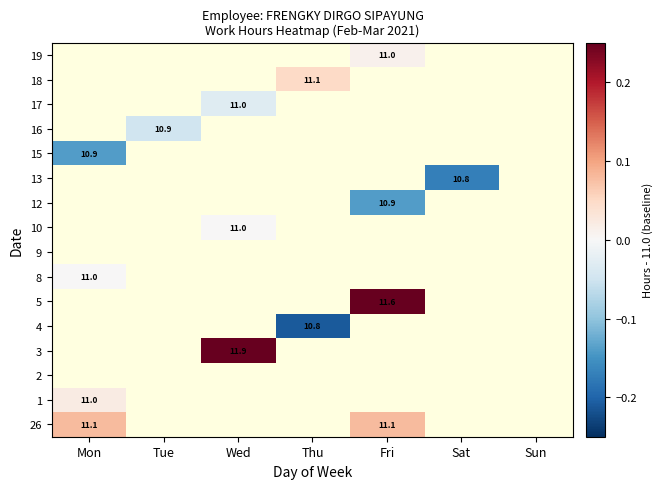

How many data points does each series have?

7